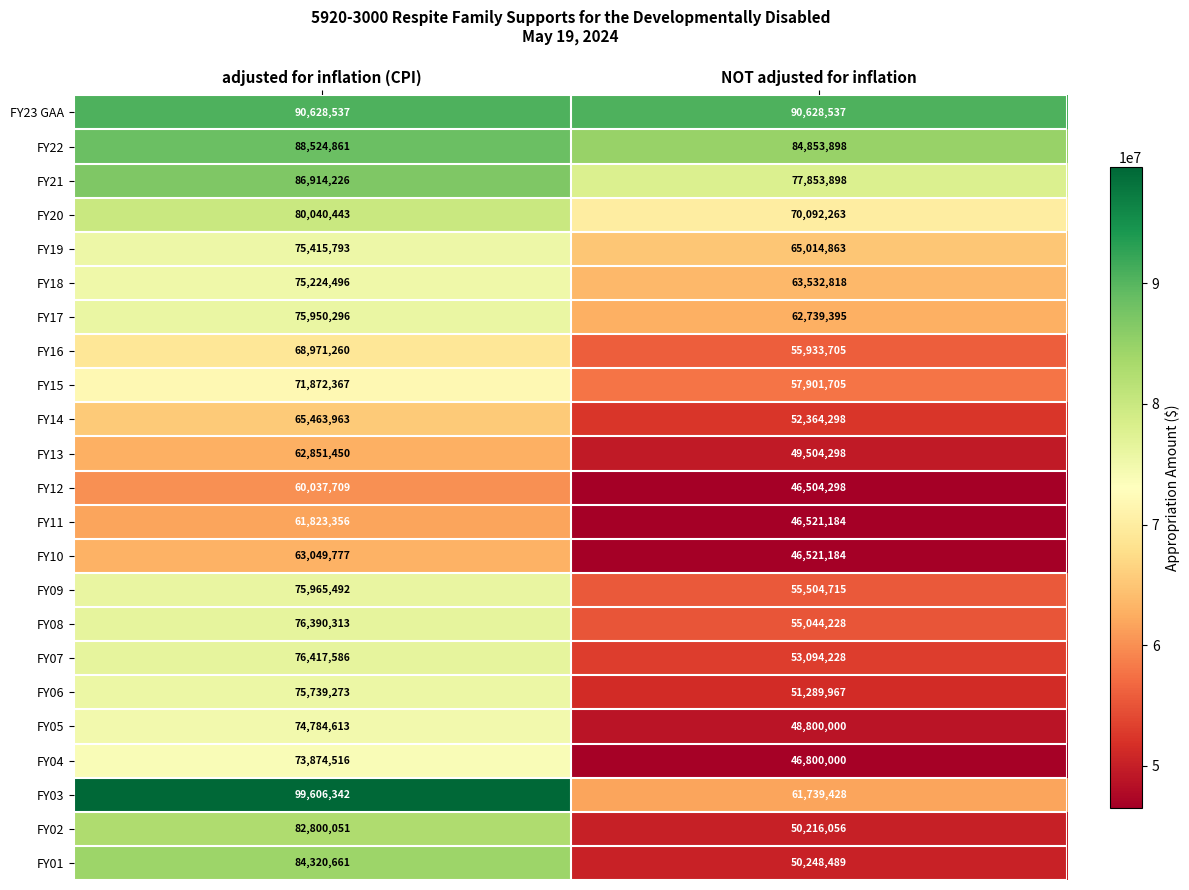

What is the smallest value displayed?

46504298